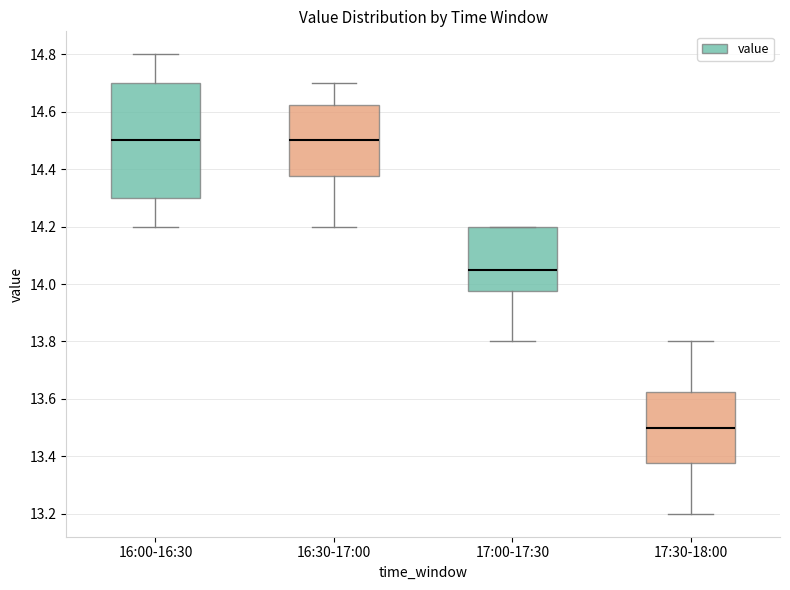

Reading left to right, transcribe this box plot: for each box, give where its median line is, the range the box spans, and where its two whiskers end, as read against the y-axis. The values are not printed on the chart, so give them approximately, as read against the axis.

16:00-16:30: median 14.50, box 14.30 to 14.70, whiskers 14.20 to 14.80
16:30-17:00: median 14.50, box 14.38 to 14.62, whiskers 14.20 to 14.70
17:00-17:30: median 14.06, box 13.98 to 14.20, whiskers 13.80 to 14.20
17:30-18:00: median 13.50, box 13.38 to 13.62, whiskers 13.20 to 13.80